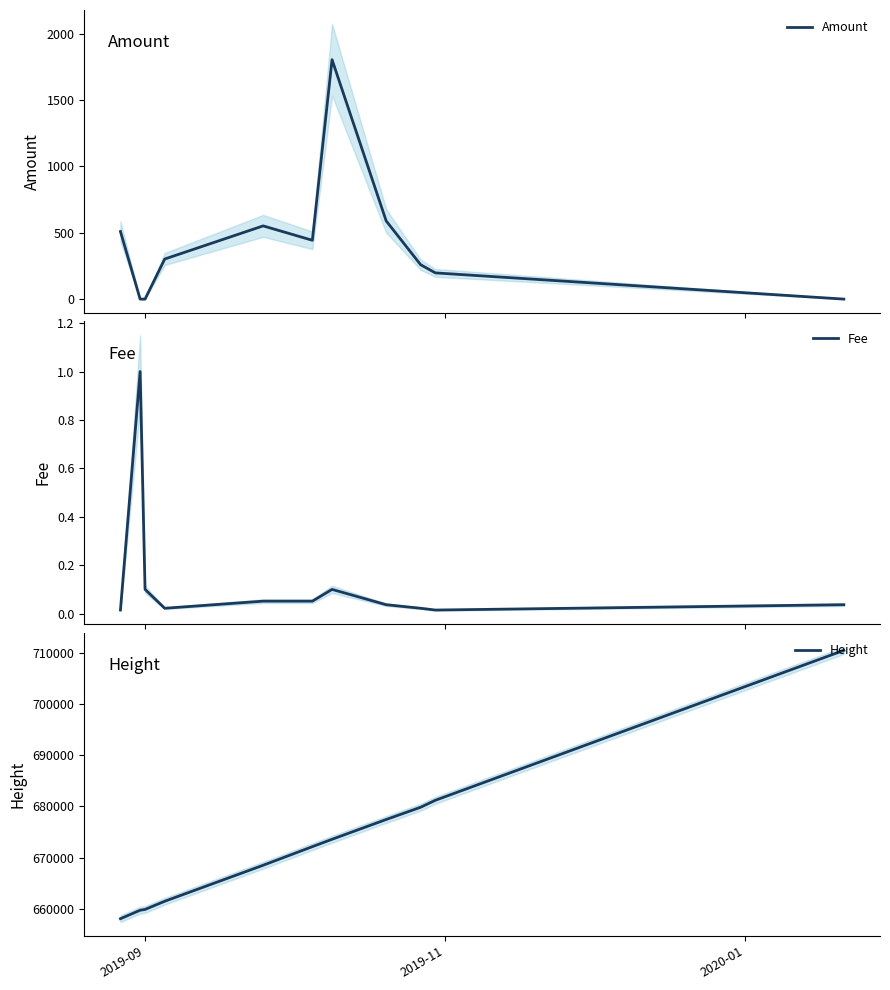

Count the number of data series in this chart.

3